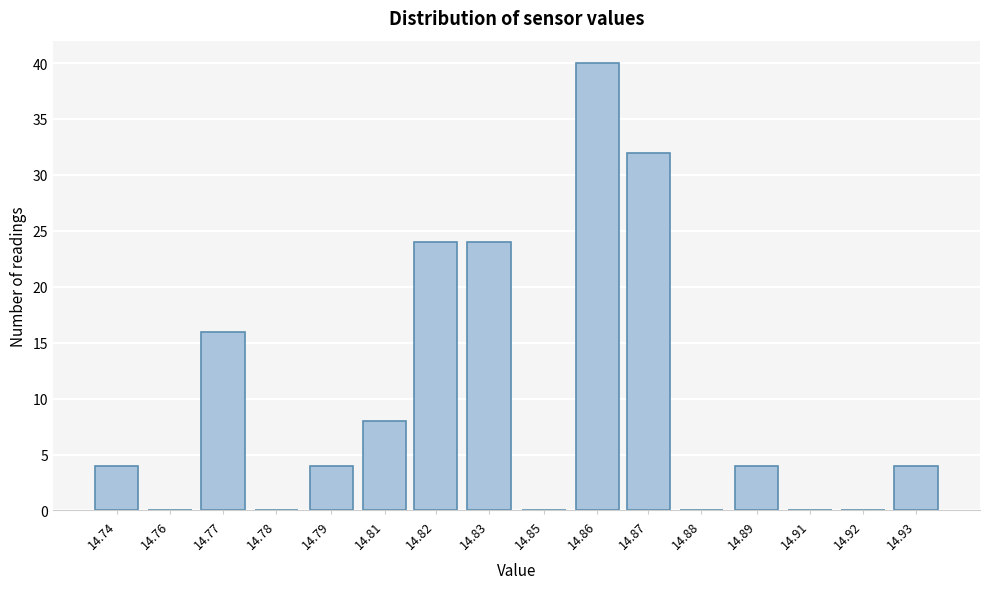

Reading left to right, list all the values displayed in this chart.

14.74=4	14.76=0	14.77=16	14.78=0	14.79=4	14.81=8	14.82=24	14.83=24	14.85=0	14.86=40	14.87=32	14.88=0	14.89=4	14.91=0	14.92=0	14.93=4